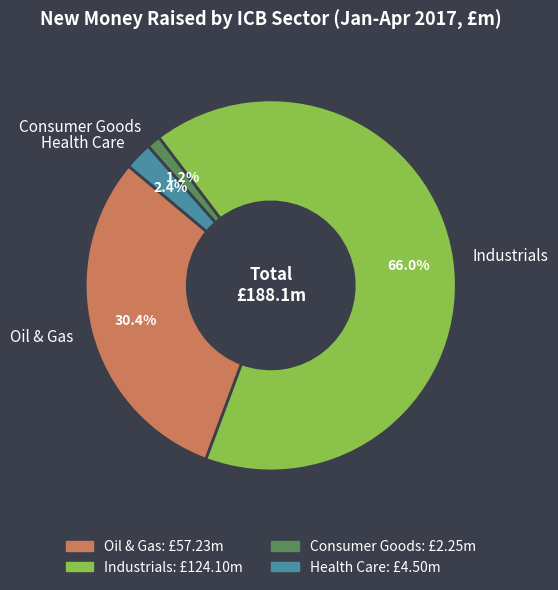

Is there a majority slice in this chart?

Yes